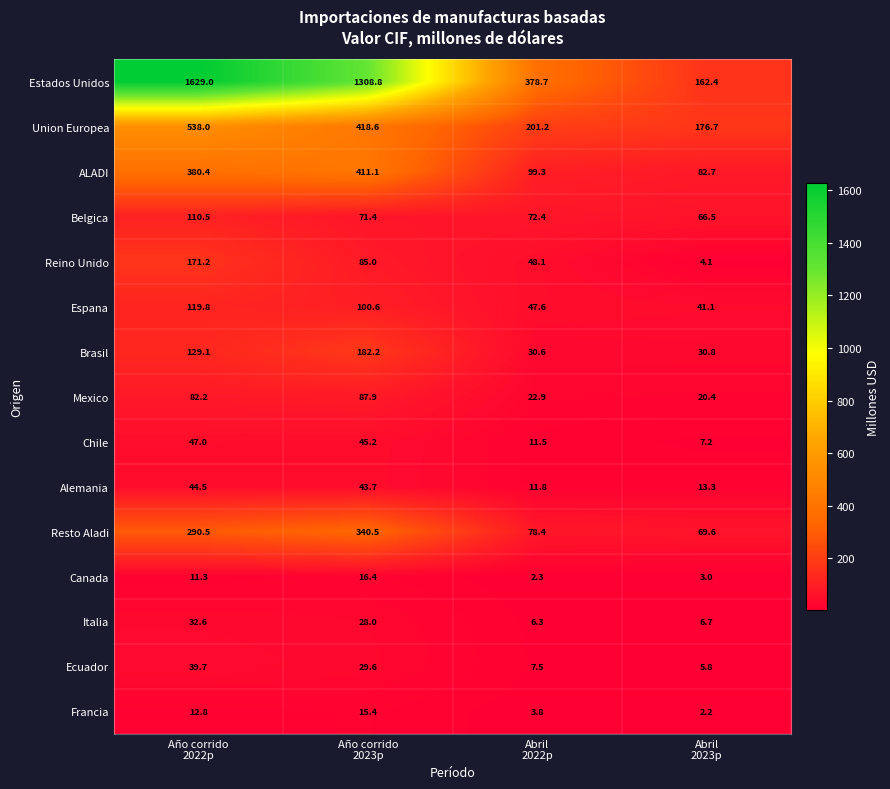

What is the average value of the ALADI series?

243.4